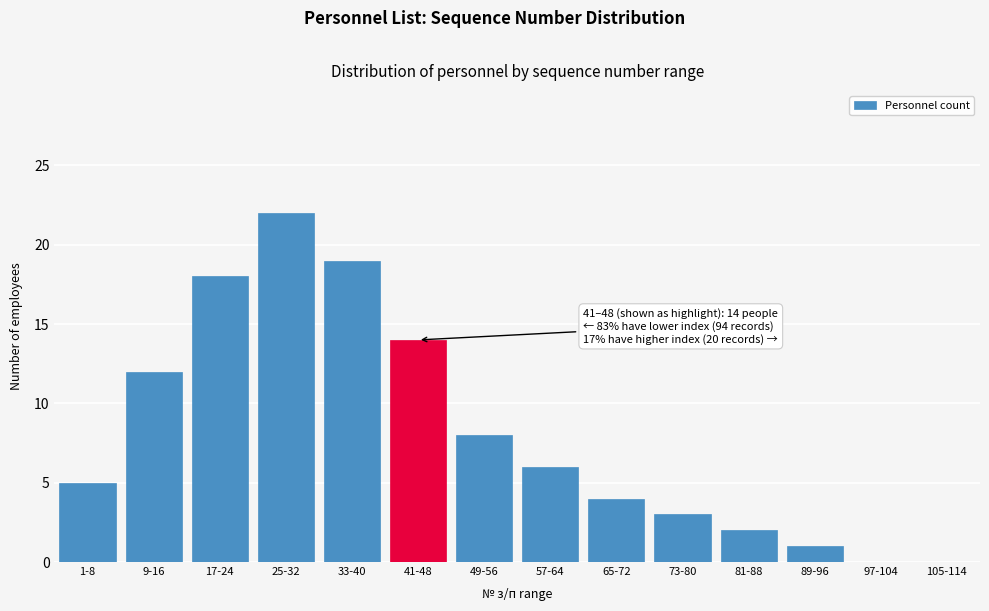

Reading left to right, extract all data points from this chart.

1-8=5	9-16=12	17-24=18	25-32=22	33-40=19	41-48=14	49-56=8	57-64=6	65-72=4	73-80=3	81-88=2	89-96=1	97-104=0	105-114=0